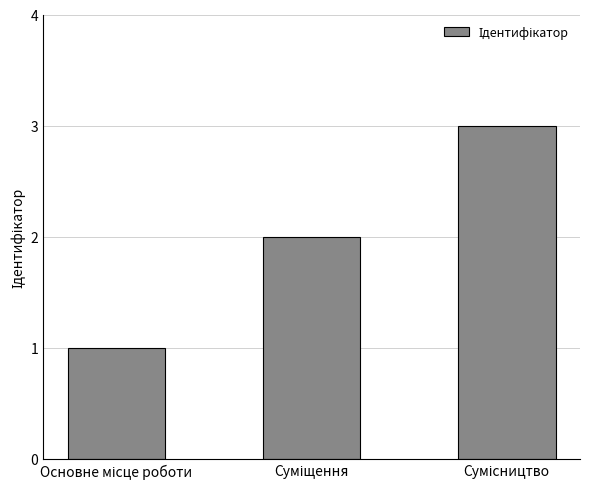

Does the chart contain stacked bars?

No